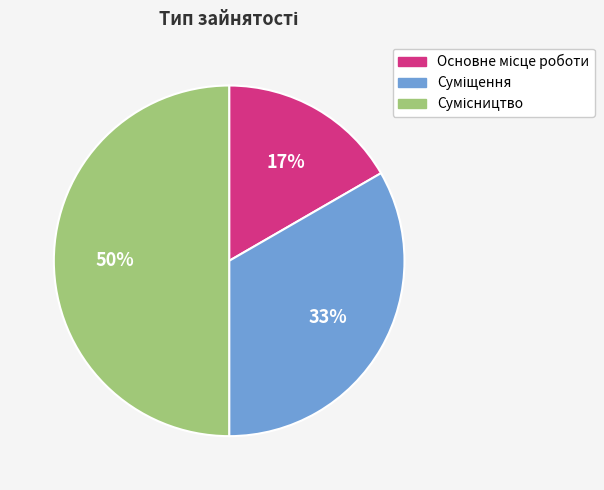

To the nearest percent, what is the difference between the largest and smallest slice percentages?

33%